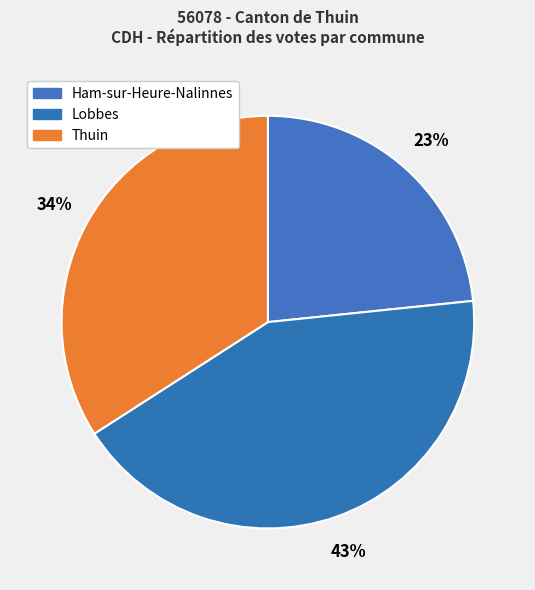

Between Ham-sur-Heure-Nalinnes and Thuin, which is larger?

Thuin